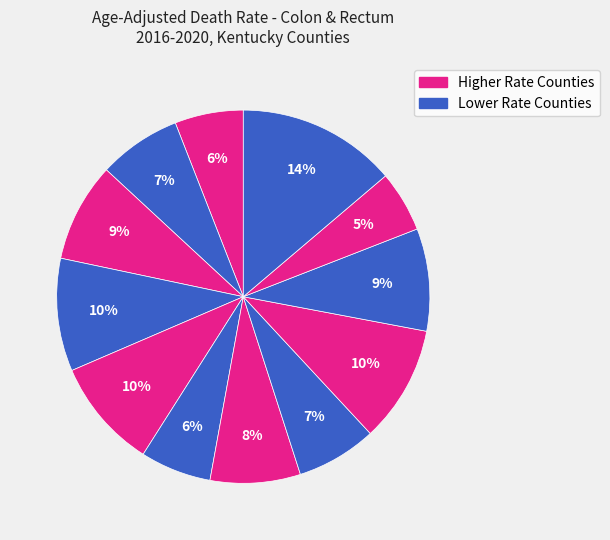

How many slices are in this pie chart?

12